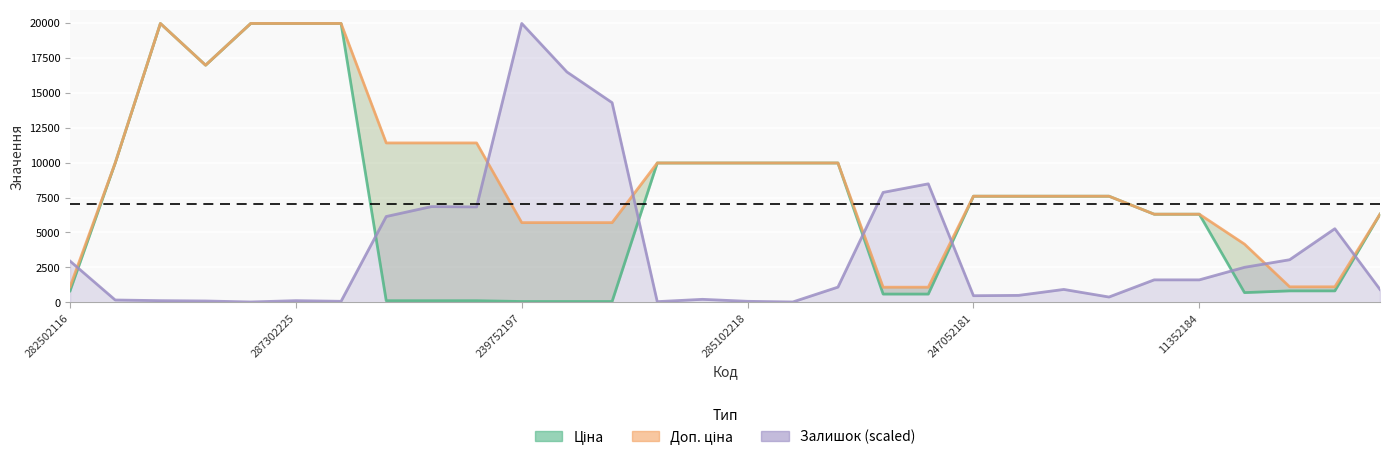

Is it true that Залишок (scaled) equals 8481.8 at 19?

True